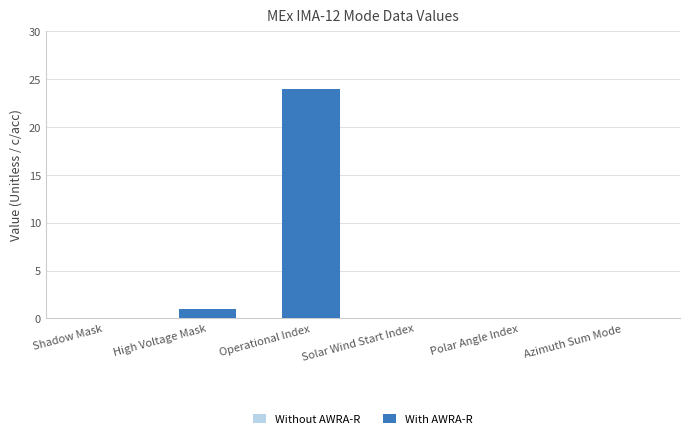

Reading right to left, what are all the values shown in this chart?

Azimuth Sum Mode=0	Polar Angle Index=0	Solar Wind Start Index=0	Operational Index=24	High Voltage Mask=1	Shadow Mask=0